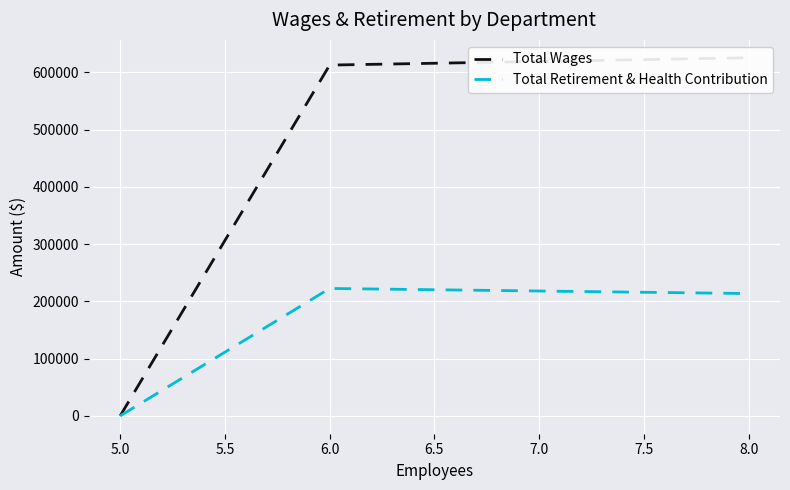

Rank the series by their maximum value, from lowest to highest.

Total Retirement & Health Contribution, Total Wages